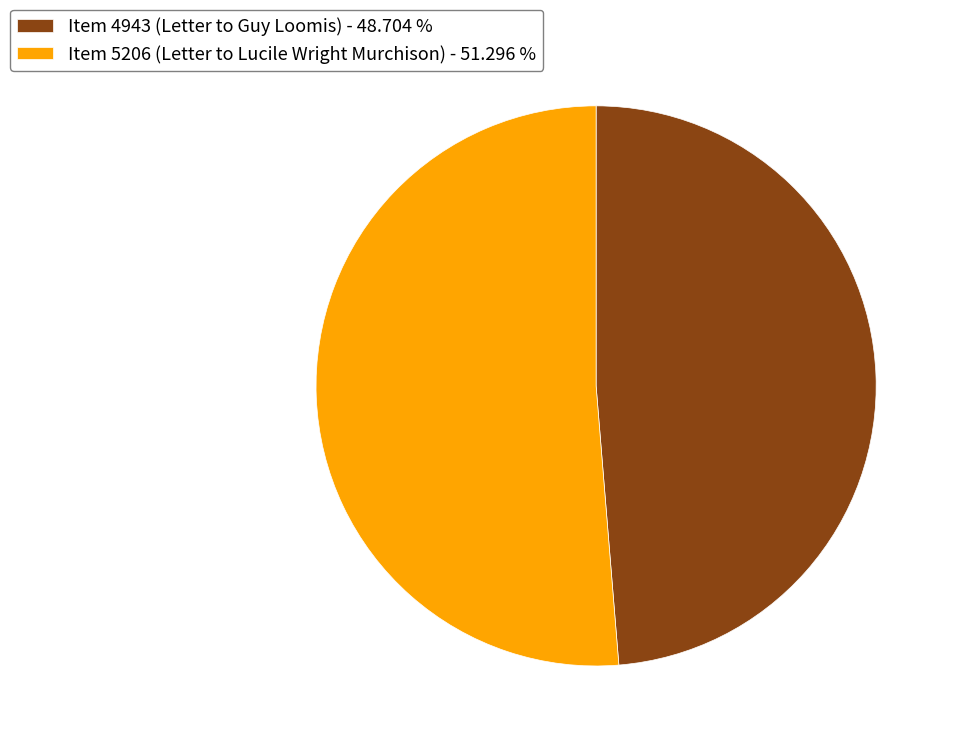

Between Item 4943 (Letter to Guy Loomis) - 48.704 % and Item 5206 (Letter to Lucile Wright Murchison) - 51.296 %, which is larger?

Item 5206 (Letter to Lucile Wright Murchison) - 51.296 %